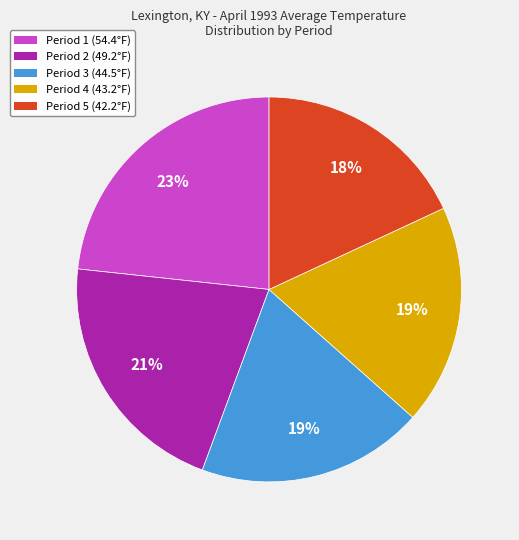

Is there a majority slice in this chart?

No